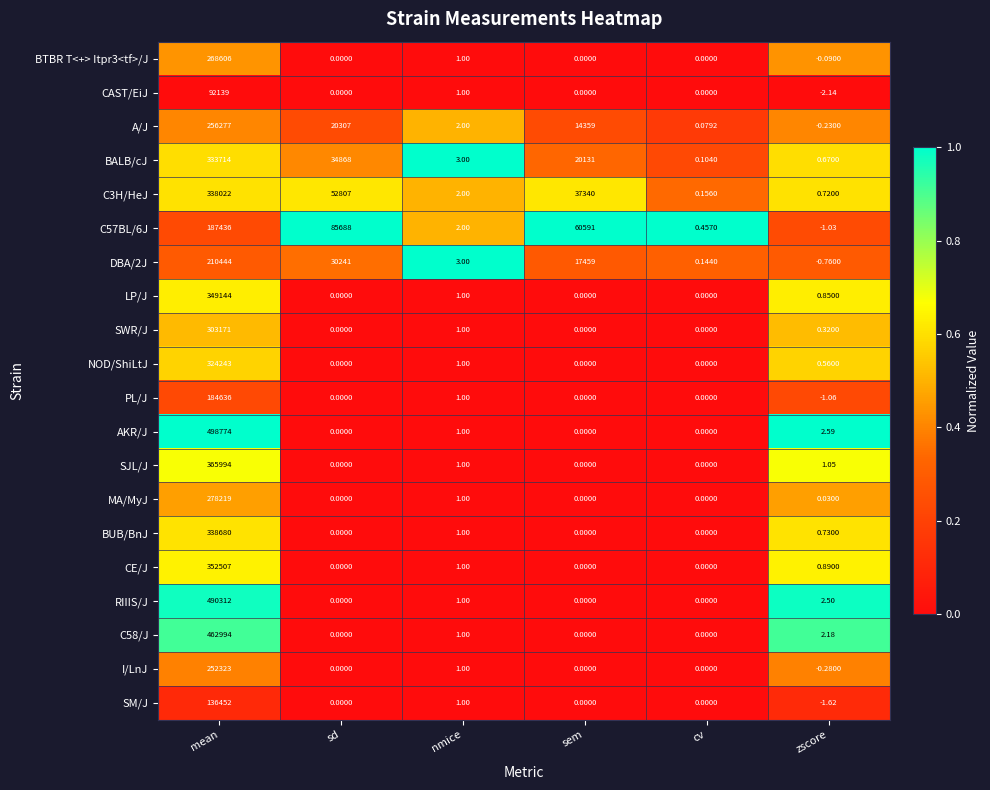

Which series has the largest total across all categories?

AKR/J